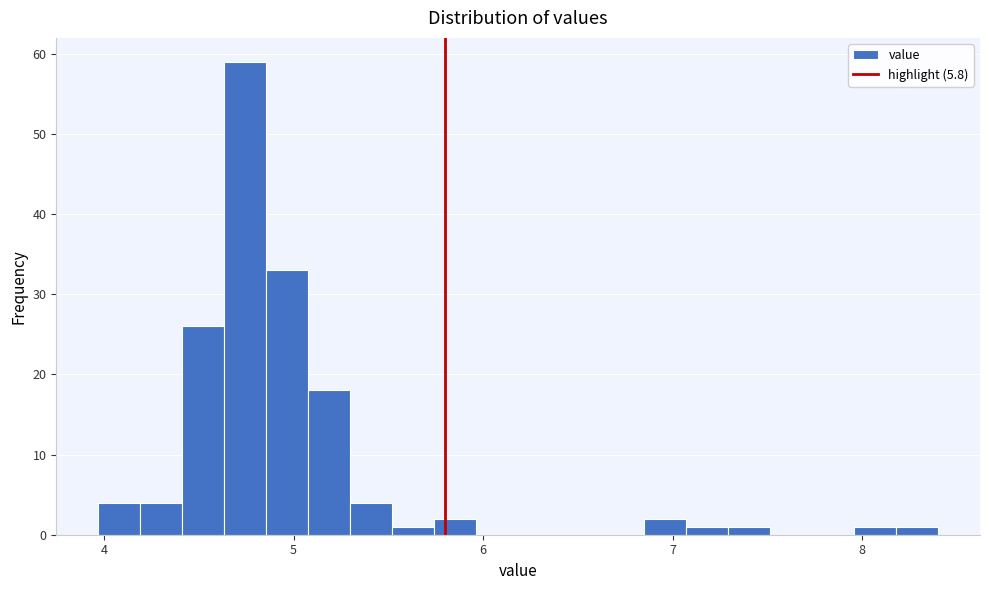

Around what value on the x-axis is the tallest bar? Give the approximate position of its centre, as read against the axis.

4.7